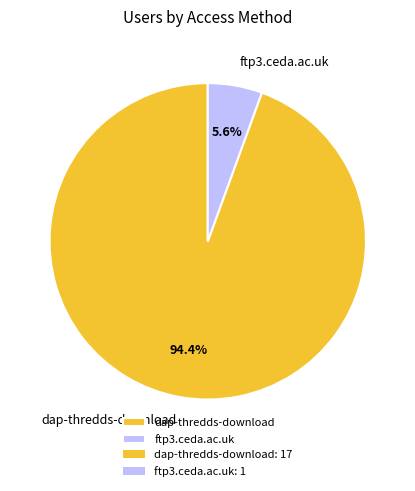

To the nearest percent, what percentage of the pie is ftp3.ceda.ac.uk?

6%